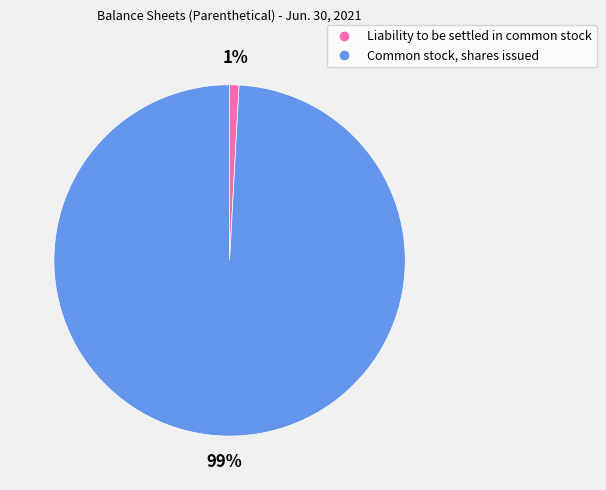

Is there any slice that represents more than half of the pie?

Yes